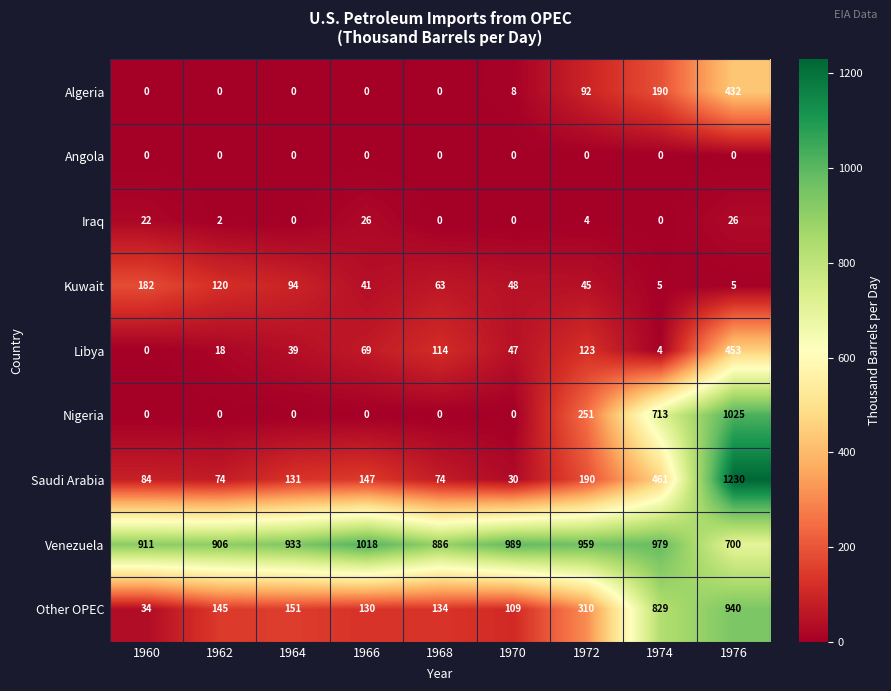

At which category does the chart reach its peak across all series?

1976